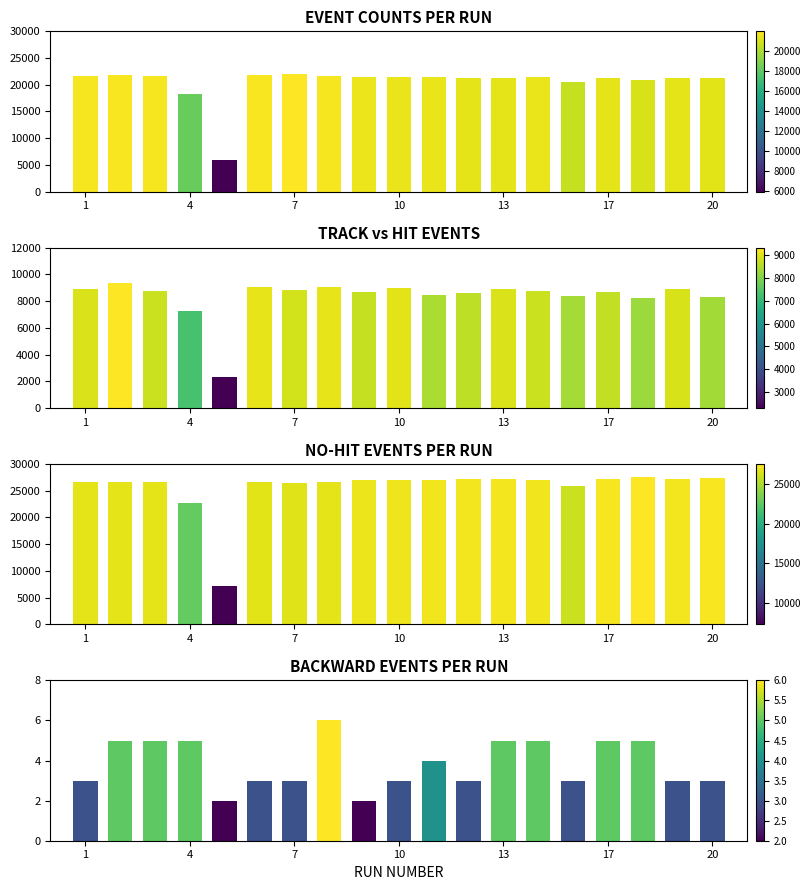

Between 12 and 17, which is larger?

17